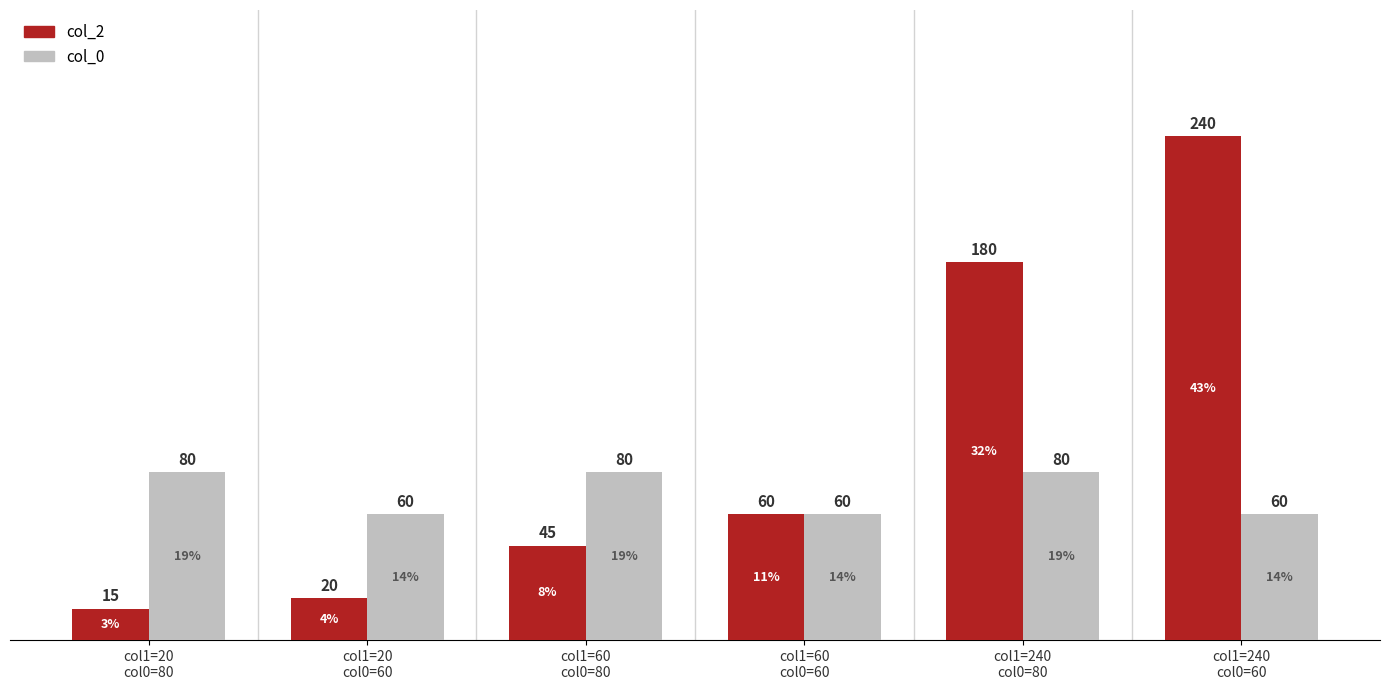

Which series changed the most between col1=20
col0=60 and col1=240
col0=60?

col_2